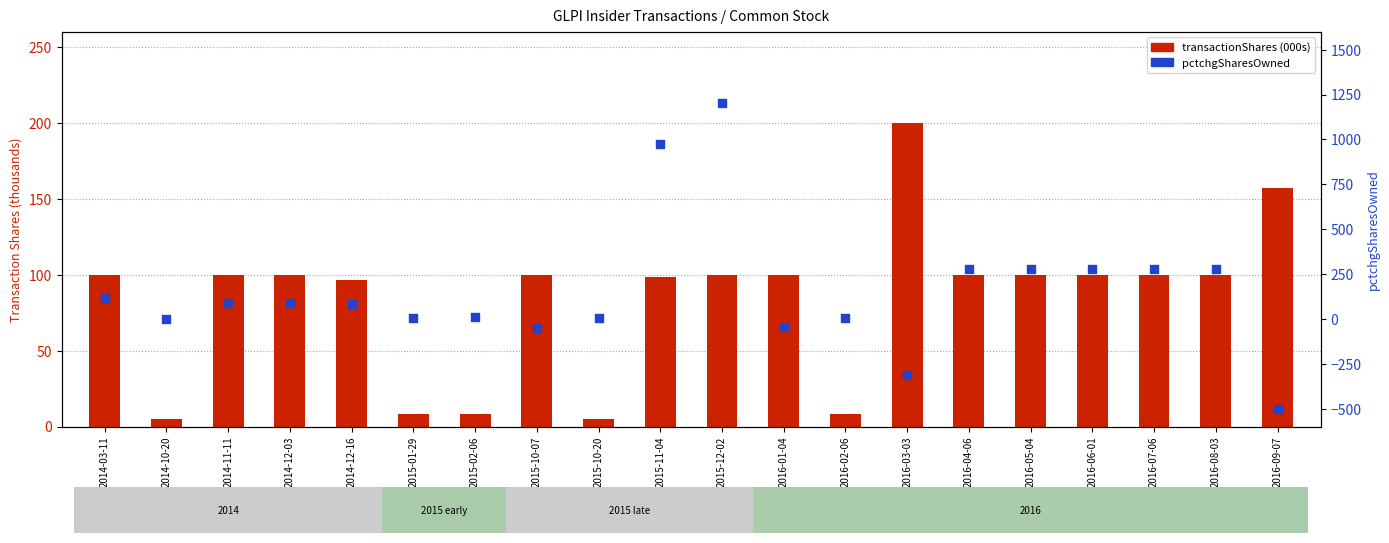

Which series contains the highest Y value?

pctchgSharesOwned